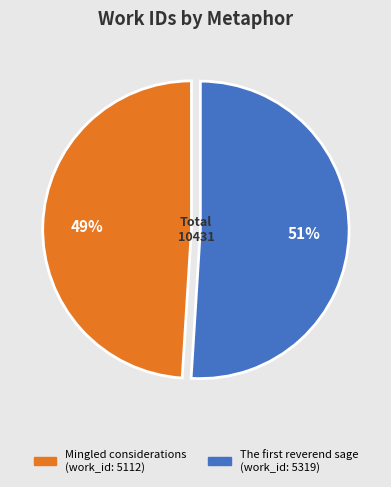

Which category accounts for the majority?

The first reverend sage